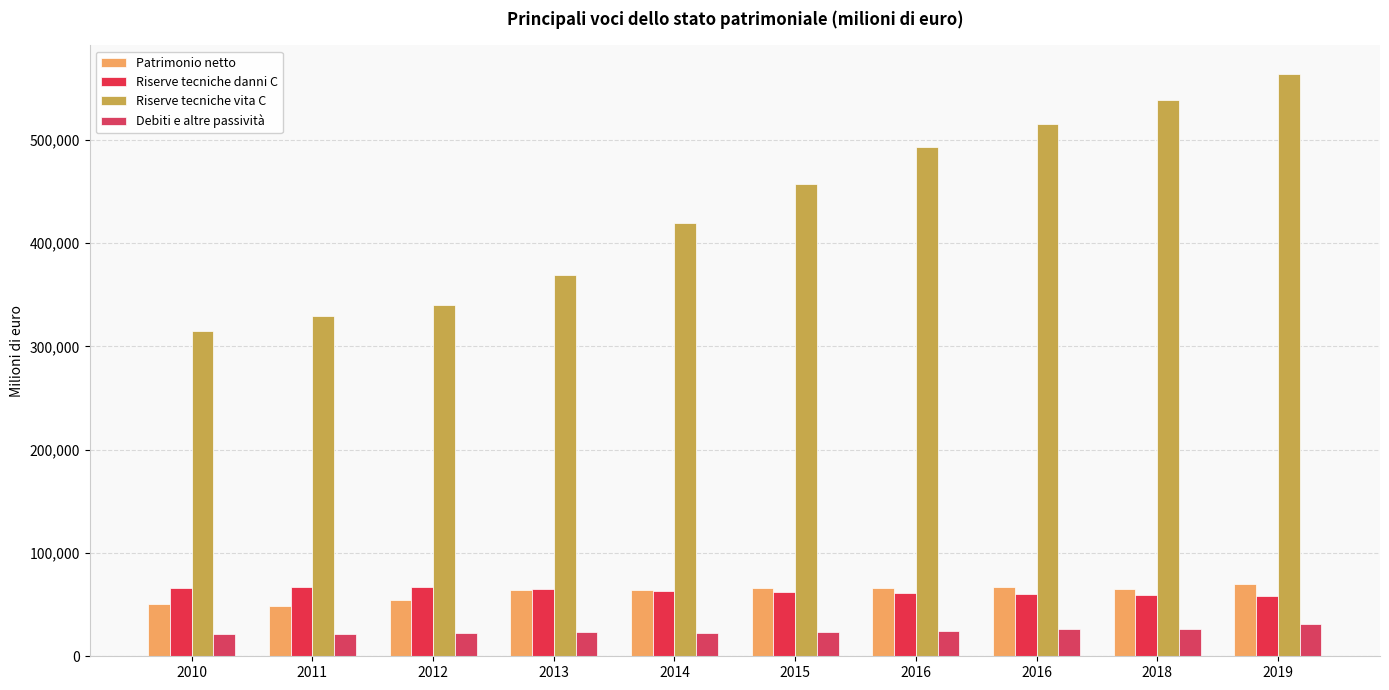

What is the difference between the highest and lowest values at 2012?

317149